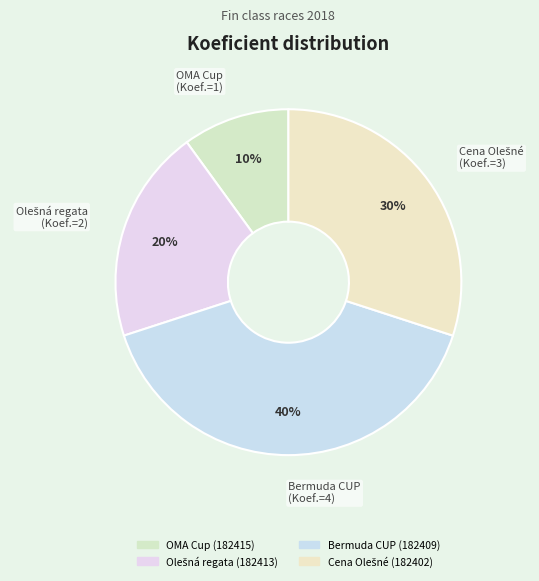

How many segments does this pie chart have?

4